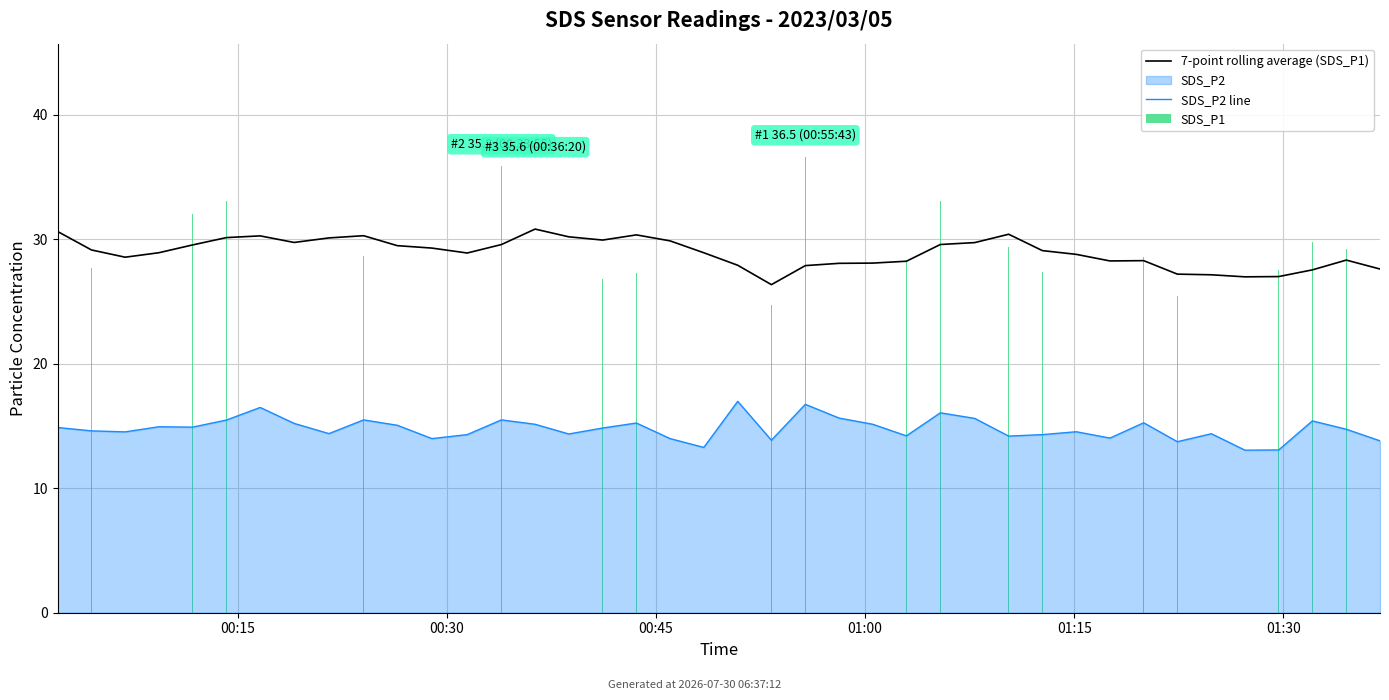

What is the average value of the SDS_P2 line series?

14.8